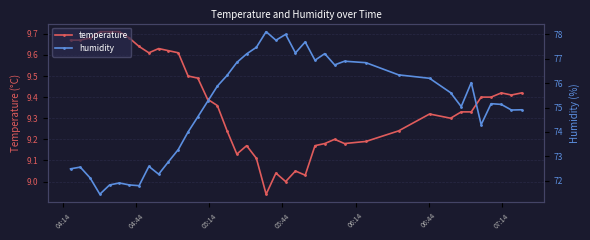

Rank the series by their maximum value, from lowest to highest.

temperature, humidity